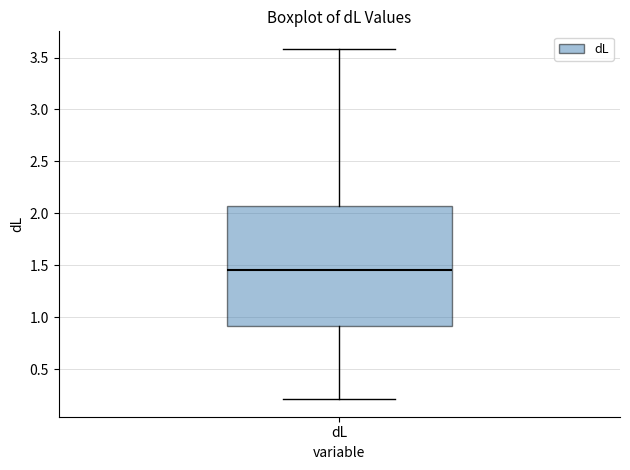

Transcribe this box plot: give where the median line is, the range the box spans, and where the two whiskers end, as read against the y-axis. The values are not printed on the chart, so give them approximately, as read against the axis.

median 1.45, box 0.90 to 2.05, whiskers 0.20 to 3.60